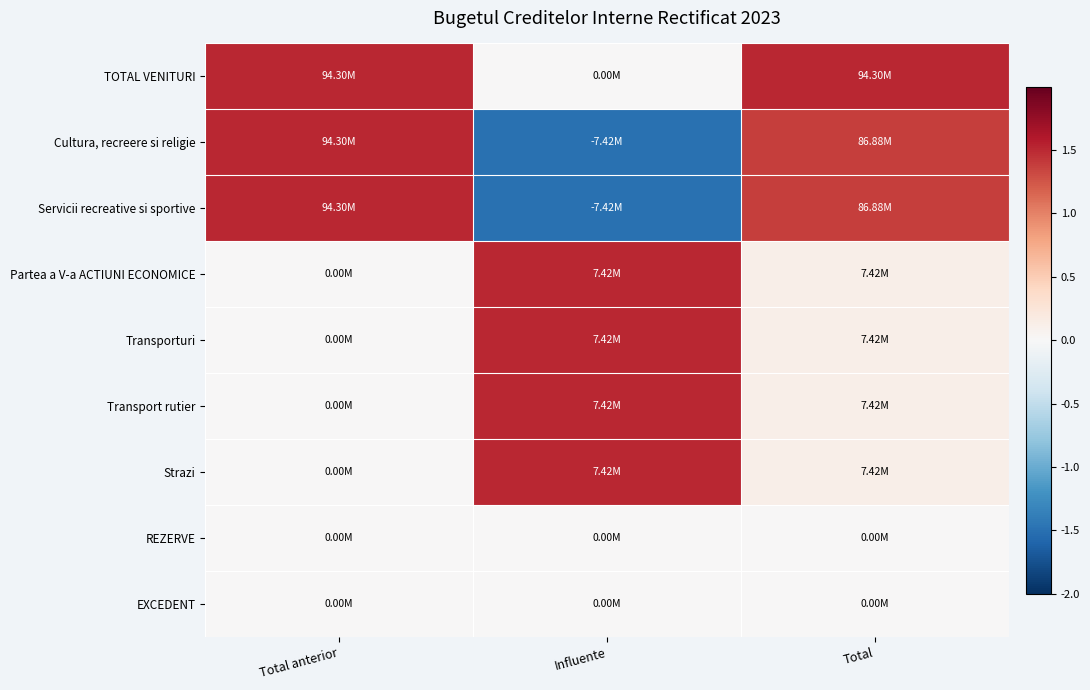

How many distinct data groups are displayed?

9